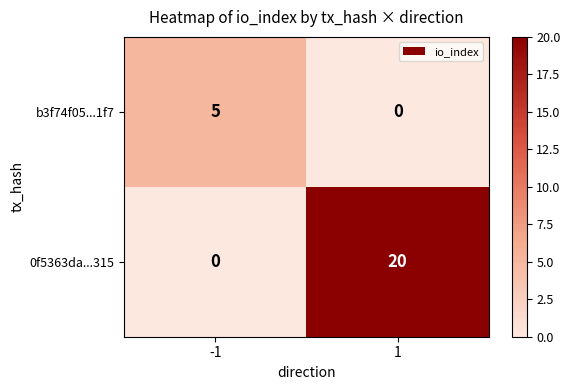

Rank the categories by b3f74f05...1f7 value from lowest to highest.

1, -1